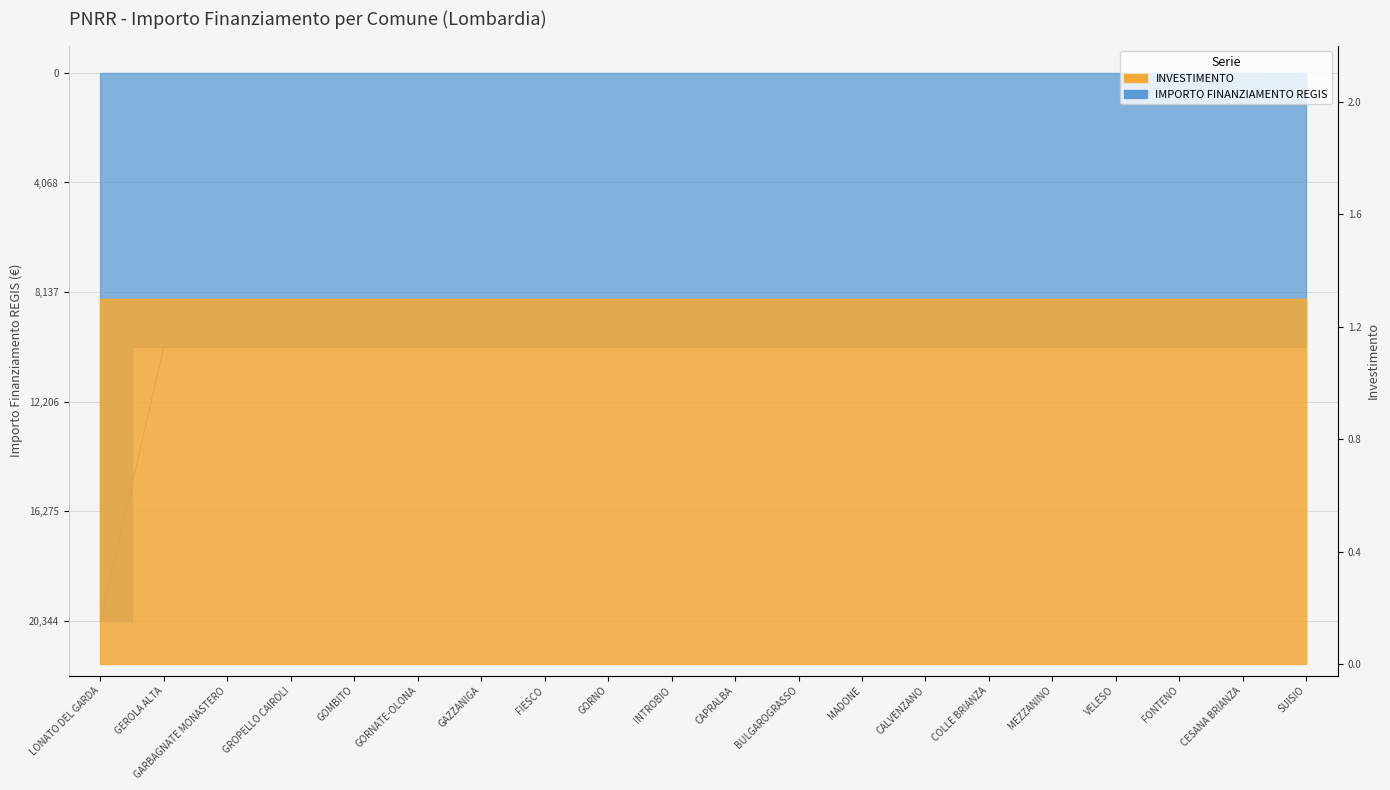

Does the chart display data point markers on the line(s)?

No